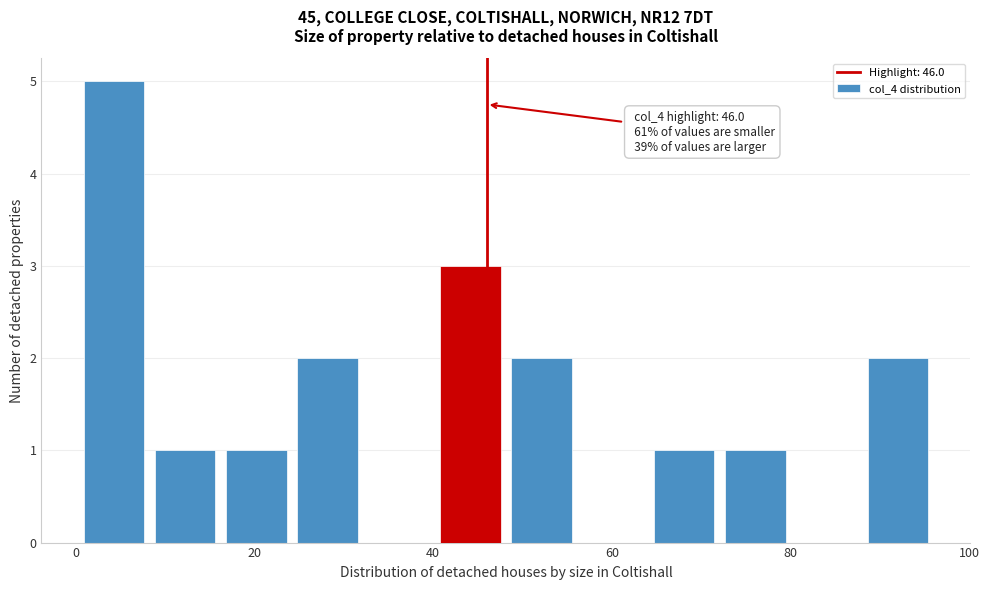

Read against the x-axis, roughly where is the centre of the tallest bar?

4